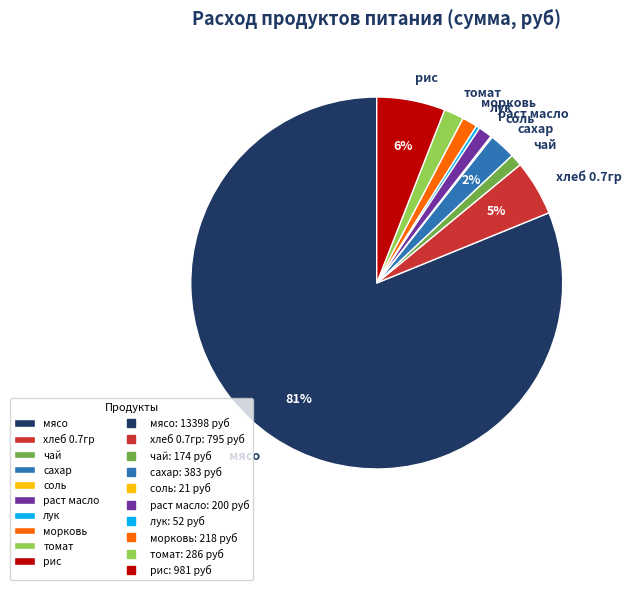

To the nearest percent, what is the difference between the рис and раст масло slice percentages?

5%